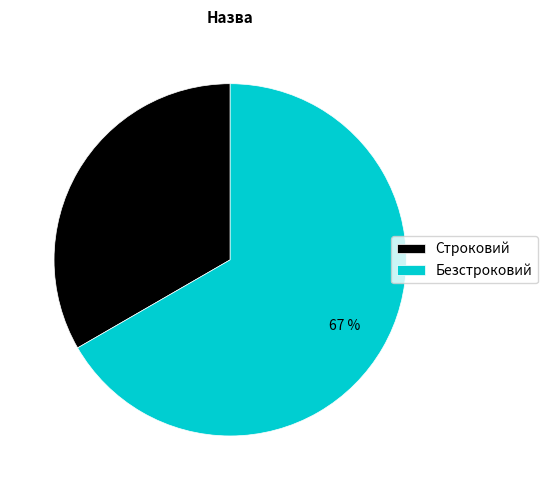

Which category accounts for the majority?

Безстроковий